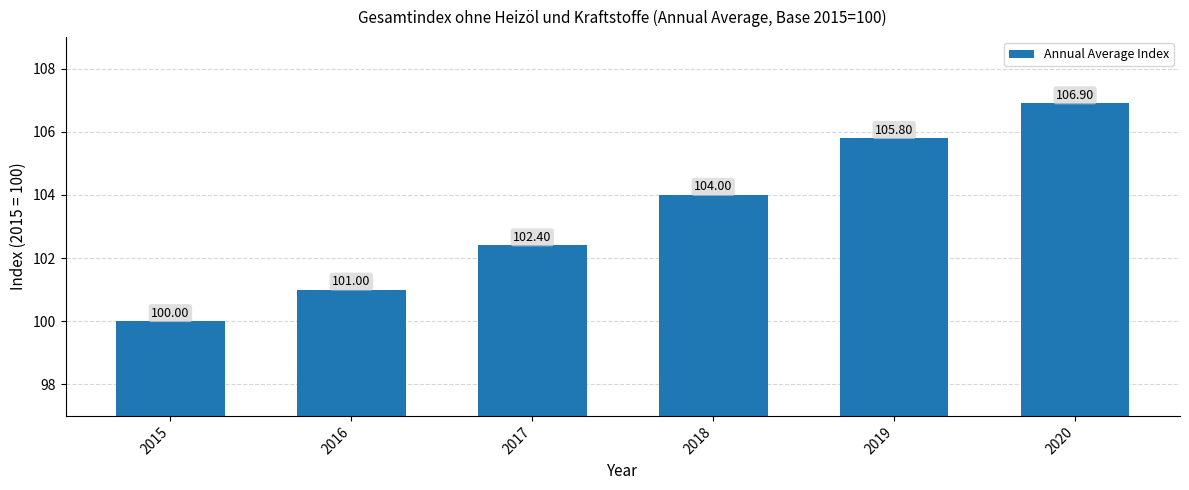

The chart shows a value of 101.0 at 2016. True or false?

True